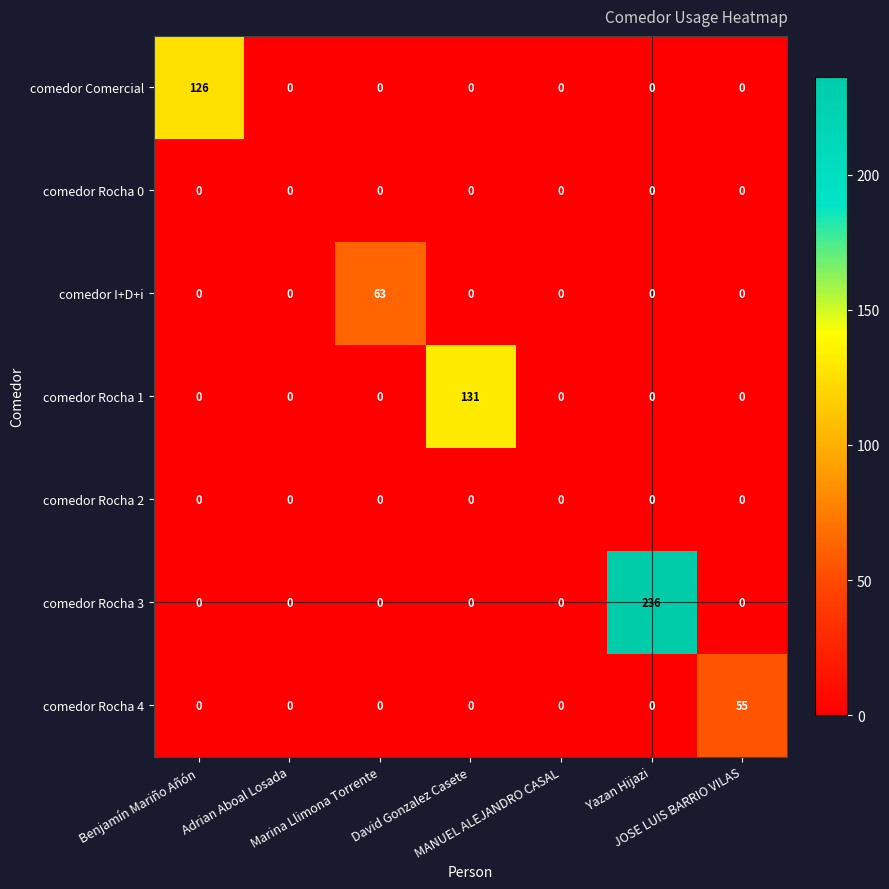

At which category is the sum across all series the highest?

Yazan Hijazi